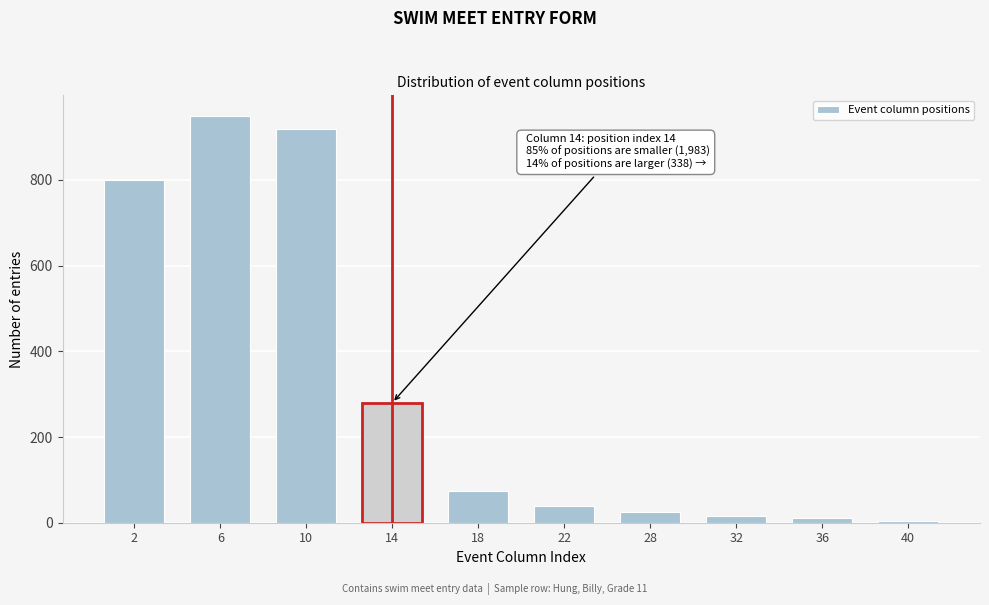

Reading left to right, extract all data points from this chart.

2=800	6=950	10=920	14=280	18=75	22=40	28=25	32=15	36=10	40=5